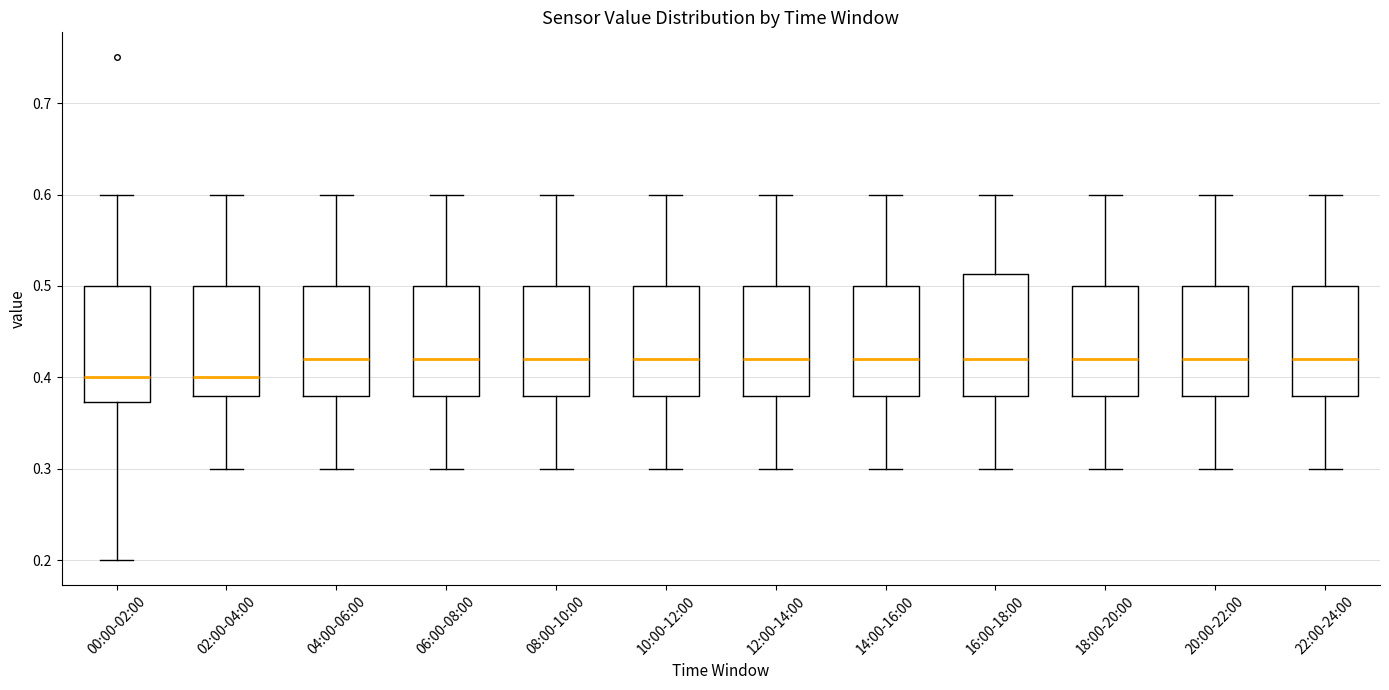

Reading left to right, transcribe this box plot: for each box, give where its median line is, the range the box spans, and where its two whiskers end, as read against the y-axis. The values are not printed on the chart, so give them approximately, as read against the axis.

00:00-02:00: median 0.40, box 0.37 to 0.50, whiskers 0.20 to 0.60
02:00-04:00: median 0.40, box 0.38 to 0.50, whiskers 0.30 to 0.60
04:00-06:00: median 0.42, box 0.38 to 0.50, whiskers 0.30 to 0.60
06:00-08:00: median 0.42, box 0.38 to 0.50, whiskers 0.30 to 0.60
08:00-10:00: median 0.42, box 0.38 to 0.50, whiskers 0.30 to 0.60
10:00-12:00: median 0.42, box 0.38 to 0.50, whiskers 0.30 to 0.60
12:00-14:00: median 0.42, box 0.38 to 0.50, whiskers 0.30 to 0.60
14:00-16:00: median 0.42, box 0.38 to 0.50, whiskers 0.30 to 0.60
16:00-18:00: median 0.42, box 0.38 to 0.51, whiskers 0.30 to 0.60
18:00-20:00: median 0.42, box 0.38 to 0.50, whiskers 0.30 to 0.60
20:00-22:00: median 0.42, box 0.38 to 0.50, whiskers 0.30 to 0.60
22:00-24:00: median 0.42, box 0.38 to 0.50, whiskers 0.30 to 0.60